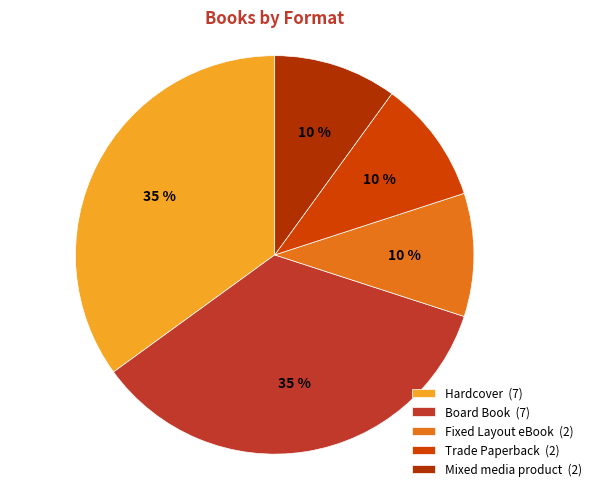

Do Fixed Layout eBook and Trade Paperback together represent more than half of the pie?

No